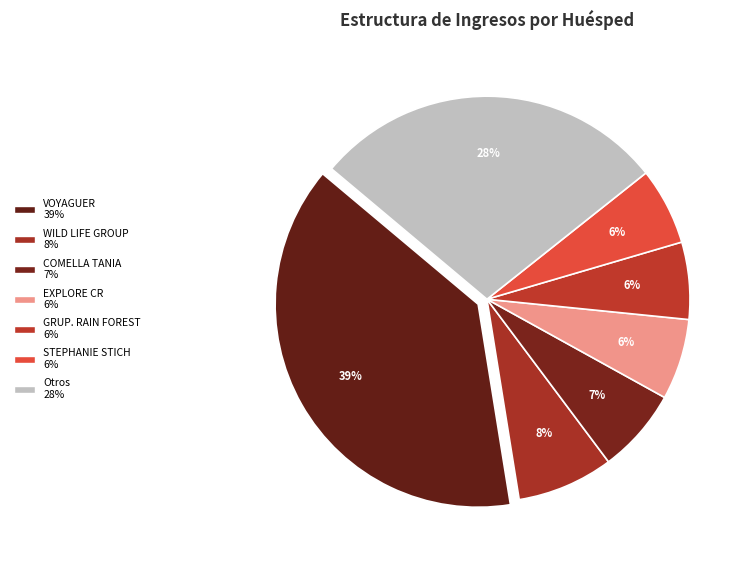

How many slices are in this pie chart?

7